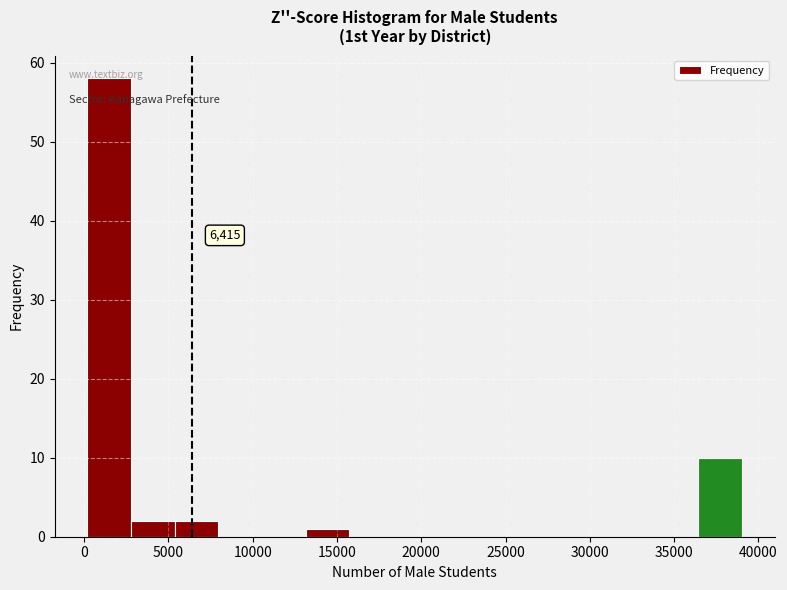

Over which range of the x-axis is the bar tallest?

0 to 3000